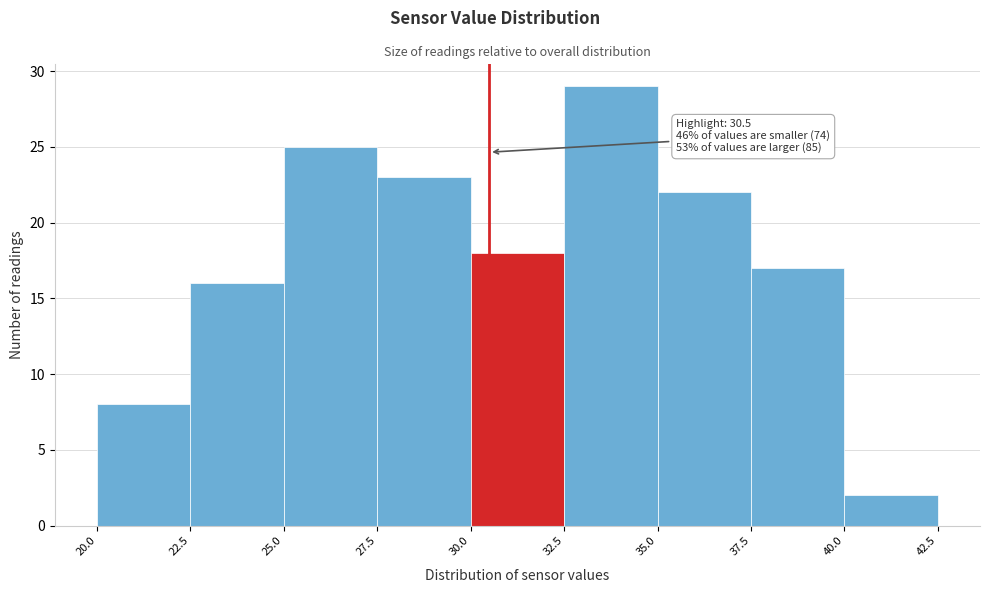

Over which range of the x-axis is the bar tallest?

32.5 to 35.0